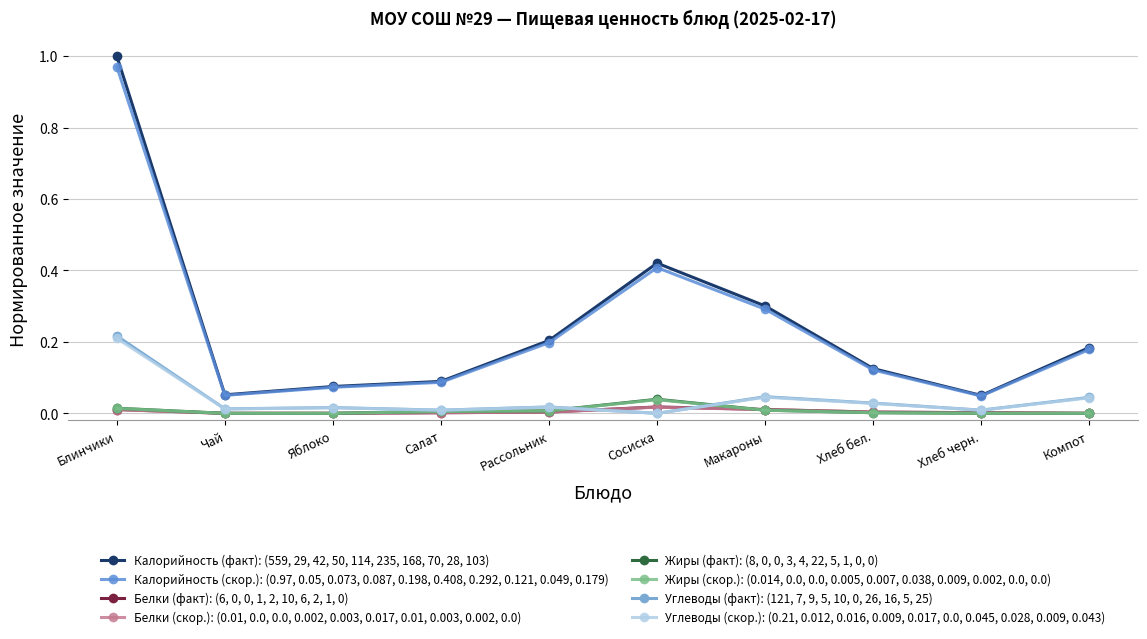

Between Яблоко and Макароны, which series saw the biggest shift?

Калорийность